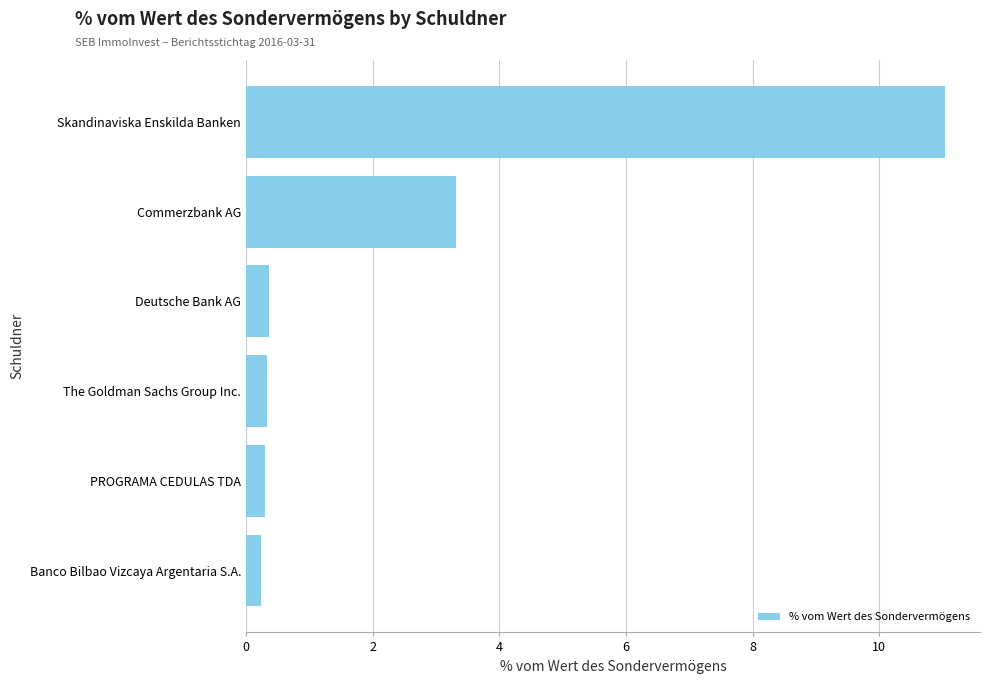

What is the change in value from Deutsche Bank AG to Skandinaviska Enskilda Banken?

+10.7